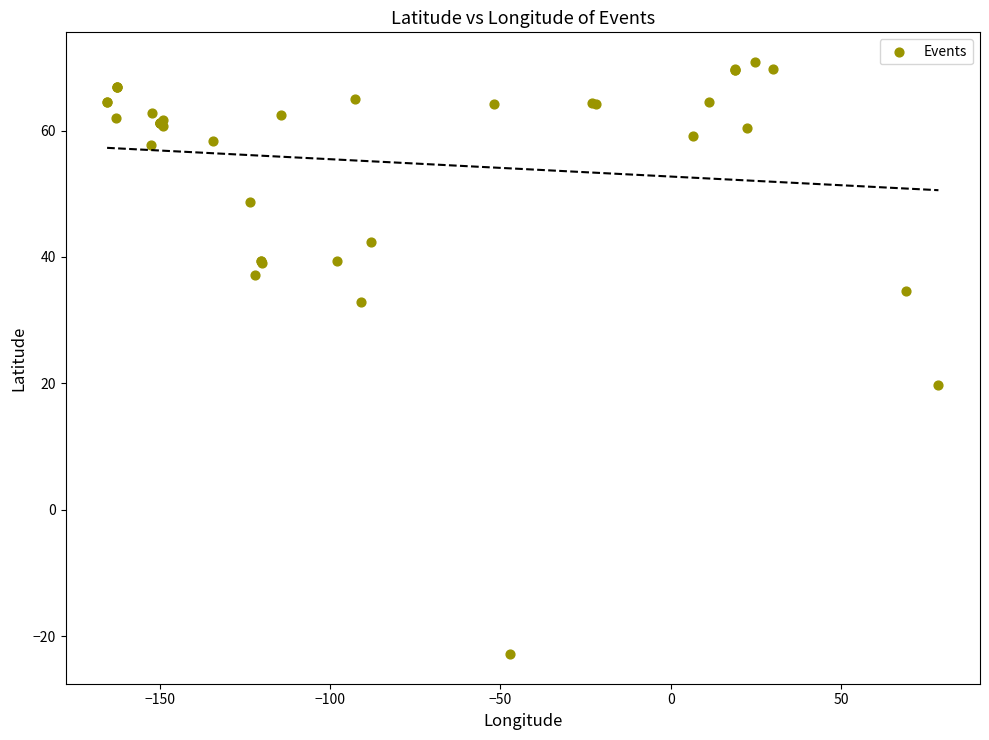

What Y value in the scatter plot is closest to 23?

19.7